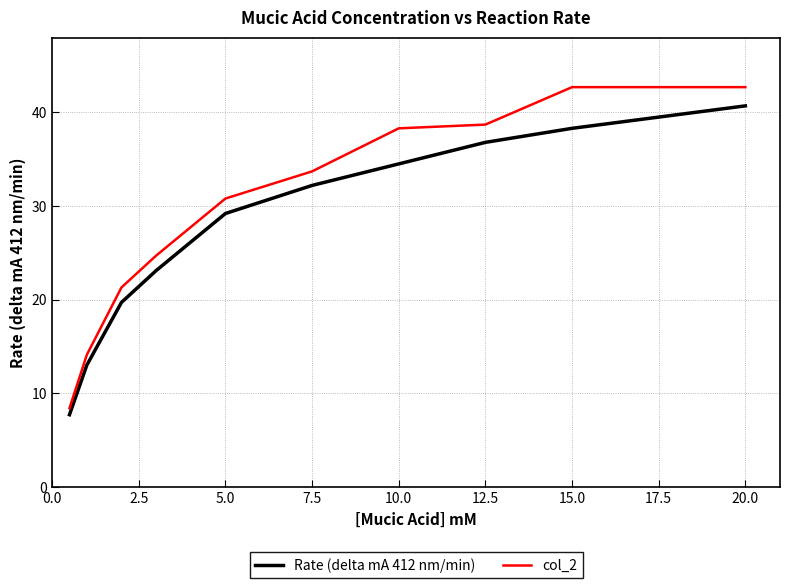

What are all the series names shown in the legend?

Rate (delta mA 412 nm/min), col_2